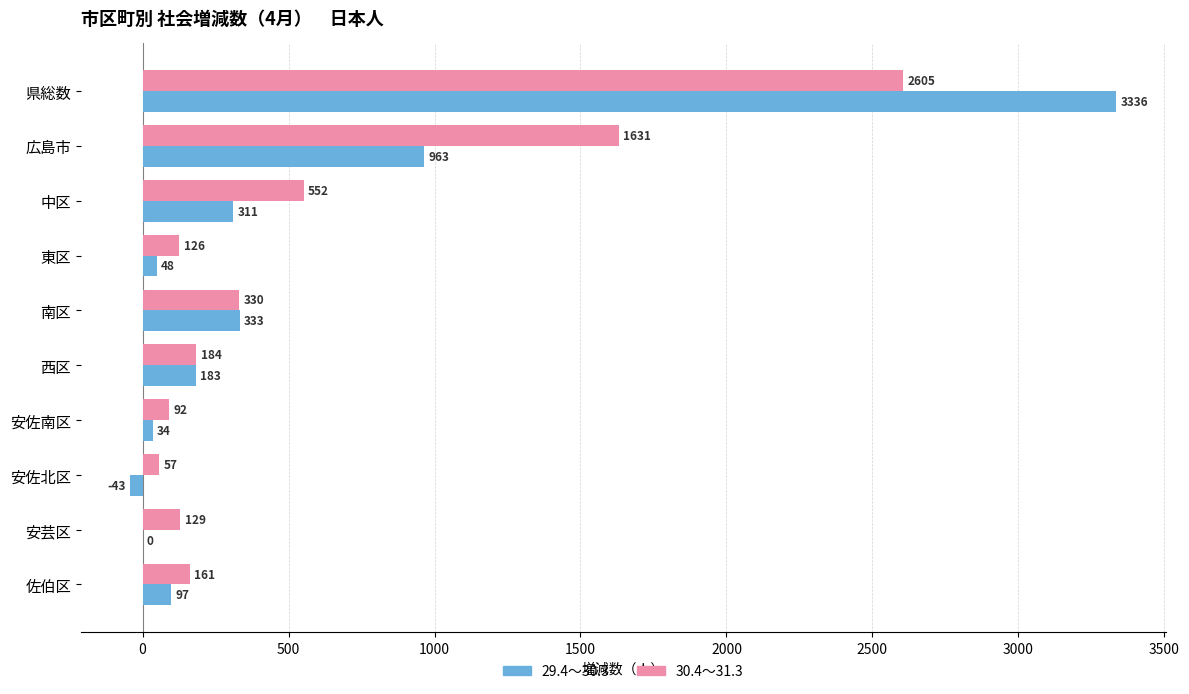

Between 広島市 and 佐伯区, which series saw the biggest shift?

30.4～31.3